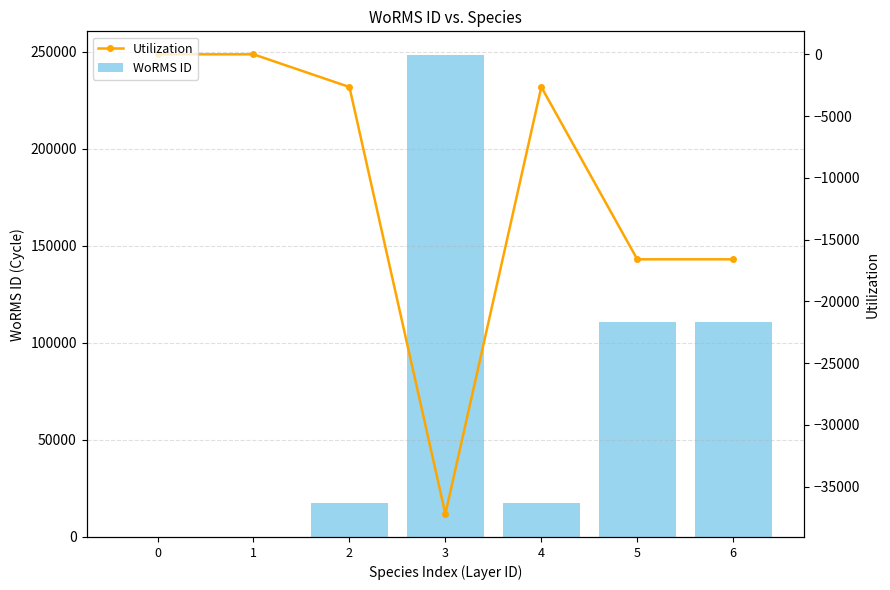

Are the bars horizontal?

No